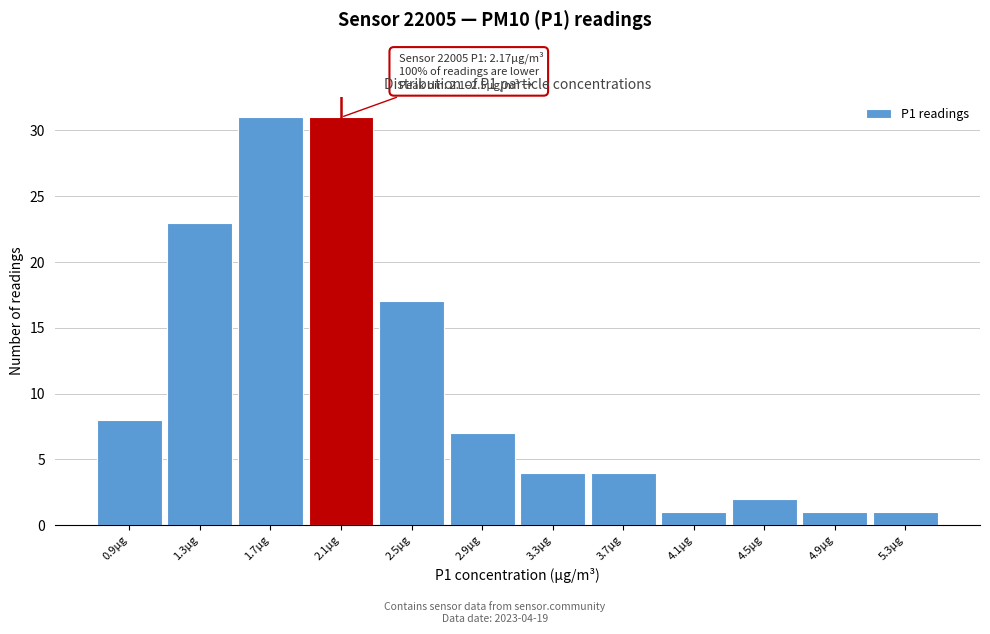

Reading left to right, list all the values displayed in this chart.

0.9µg=8	1.3µg=23	1.7µg=31	2.1µg=31	2.5µg=17	2.9µg=7	3.3µg=4	3.7µg=4	4.1µg=1	4.5µg=2	4.9µg=1	5.3µg=1